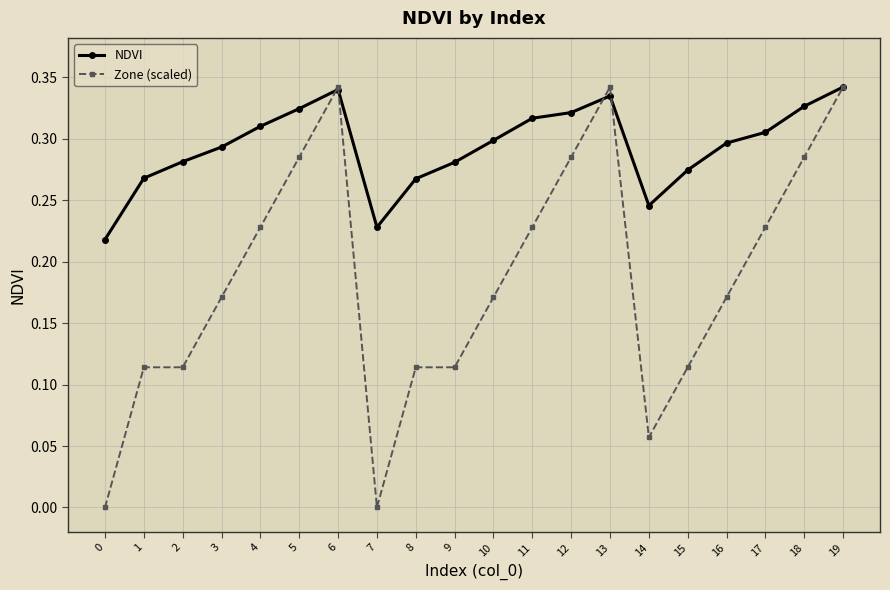

True or false: Zone (scaled) has a value of 0.2 at 1.

False